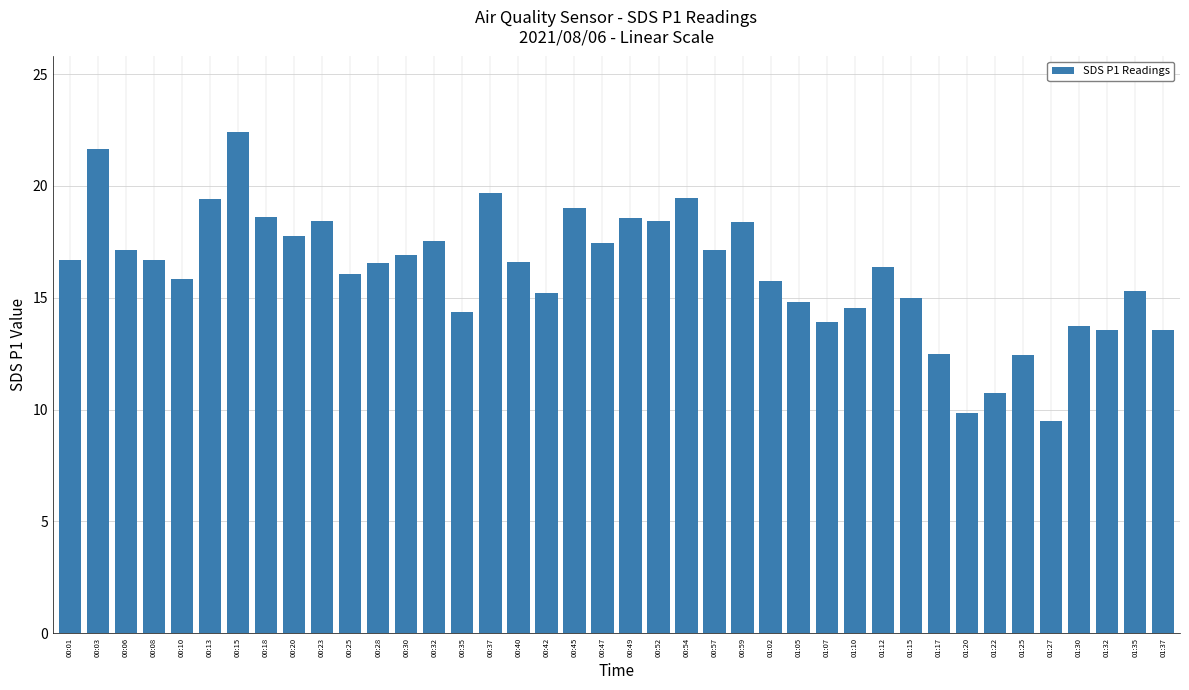

How many bars are there in total?

40